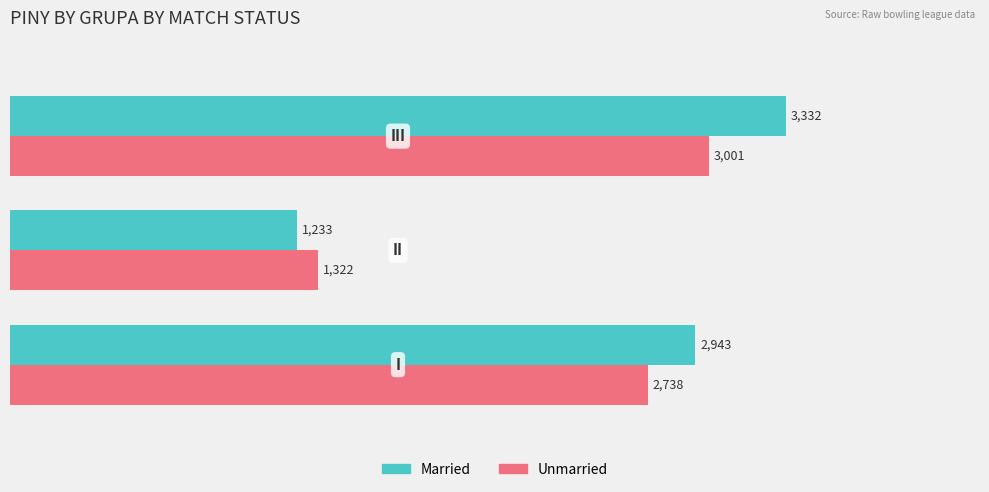

True or false: Unmarried has a value of 1306 at 0.0.

False